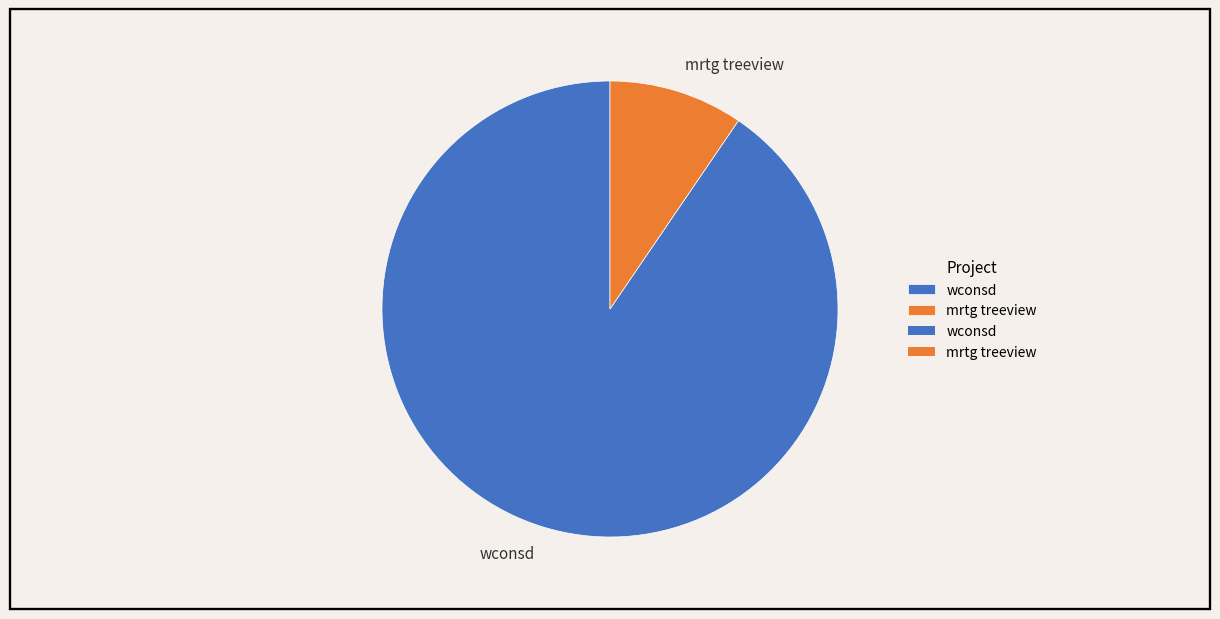

Combined, do mrtg treeview and wconsd account for over 50%?

Yes